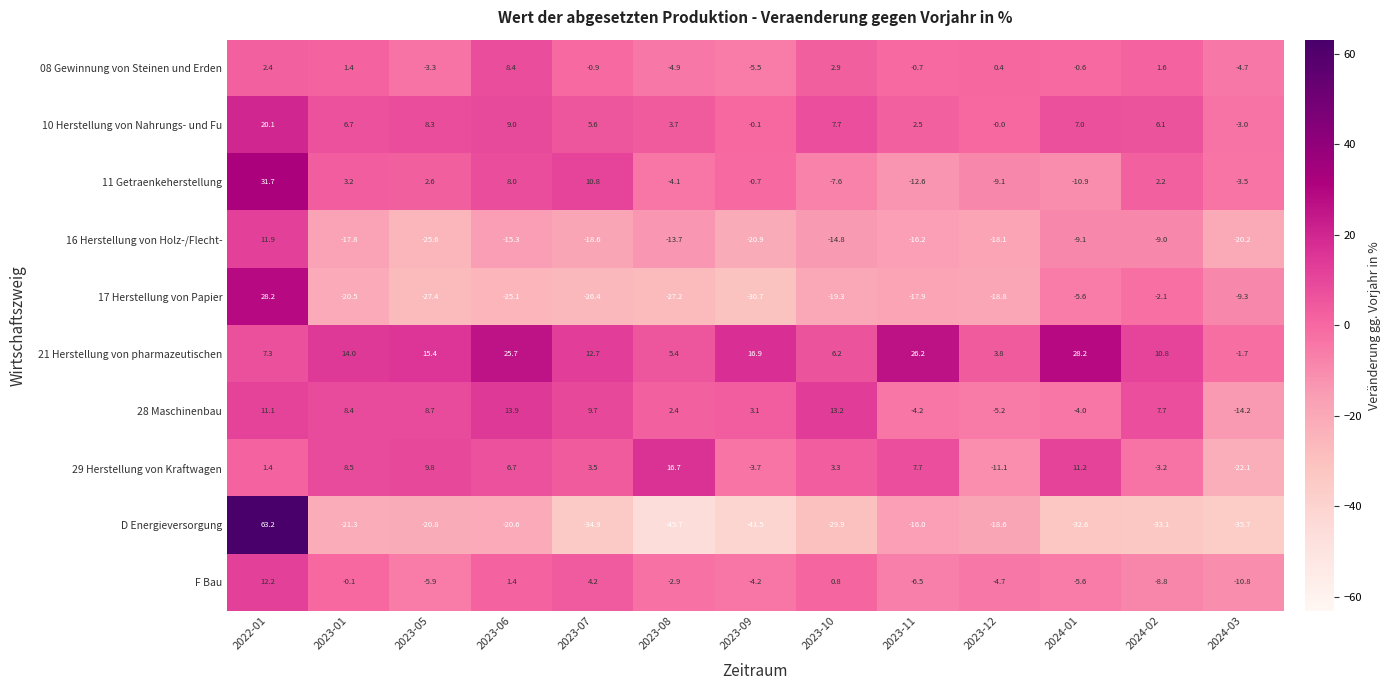

True or false: 28 Maschinenbau has a value of 9.5 at 2023-06.

False